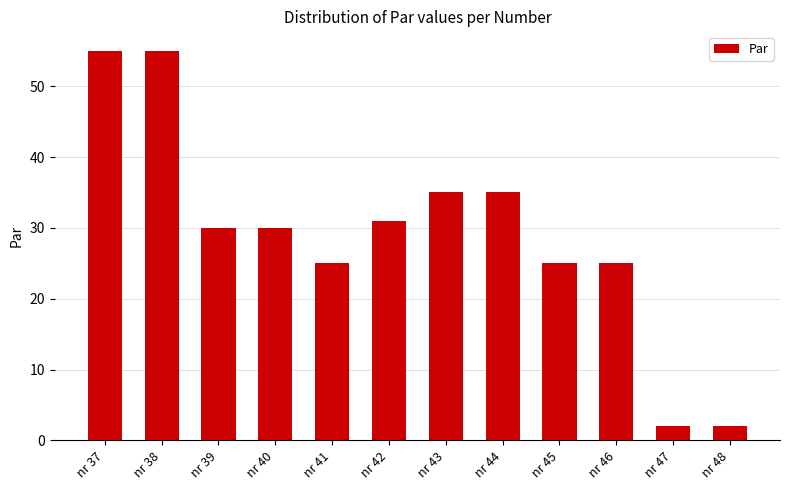

Is it true that the value at nr 40 is 17?

False